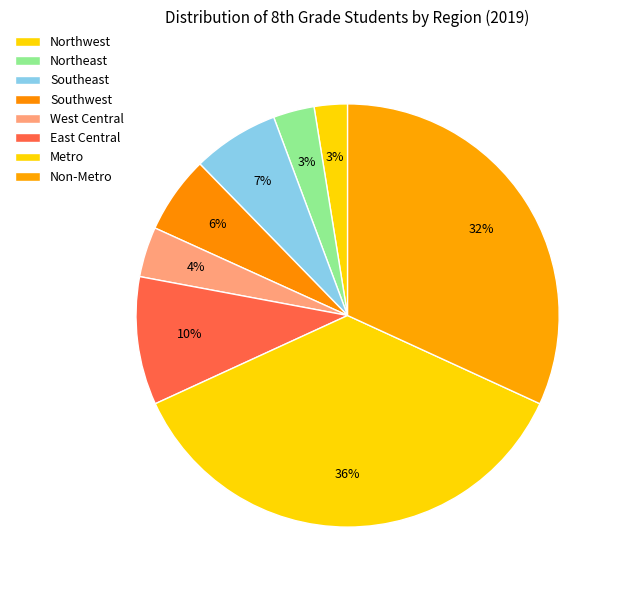

Is the sum of Northwest and West Central greater than half?

No